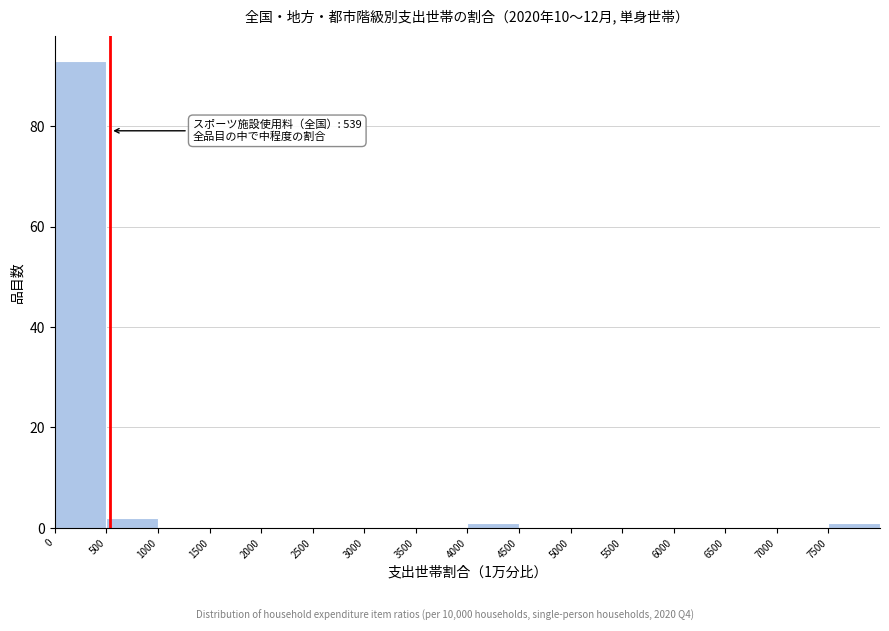

Which range on the x-axis has the tallest bar?

0 to 500